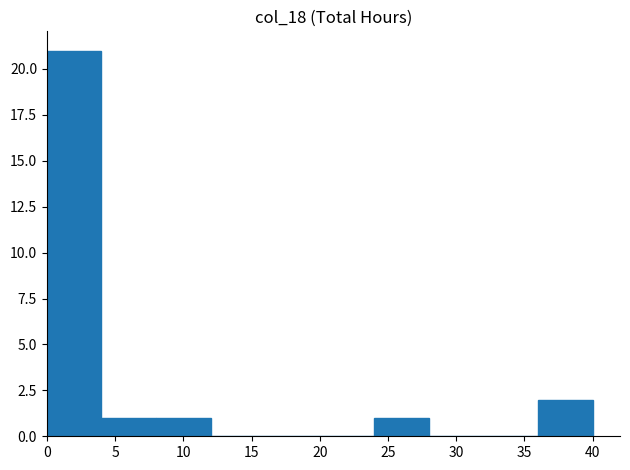

What is the height of the bar covering 24 to 28 on the x-axis? The values are not printed on the chart, so give them approximately, as read against the axis.

1